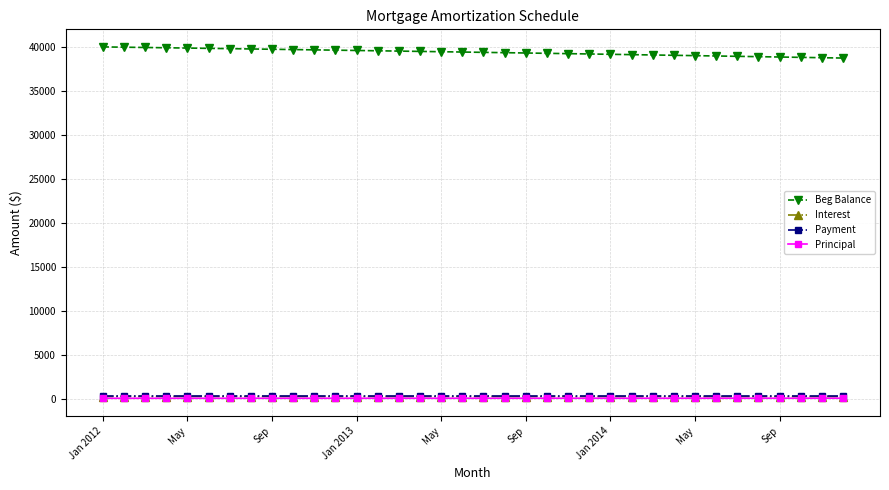

Count the number of categories in the chart.

36